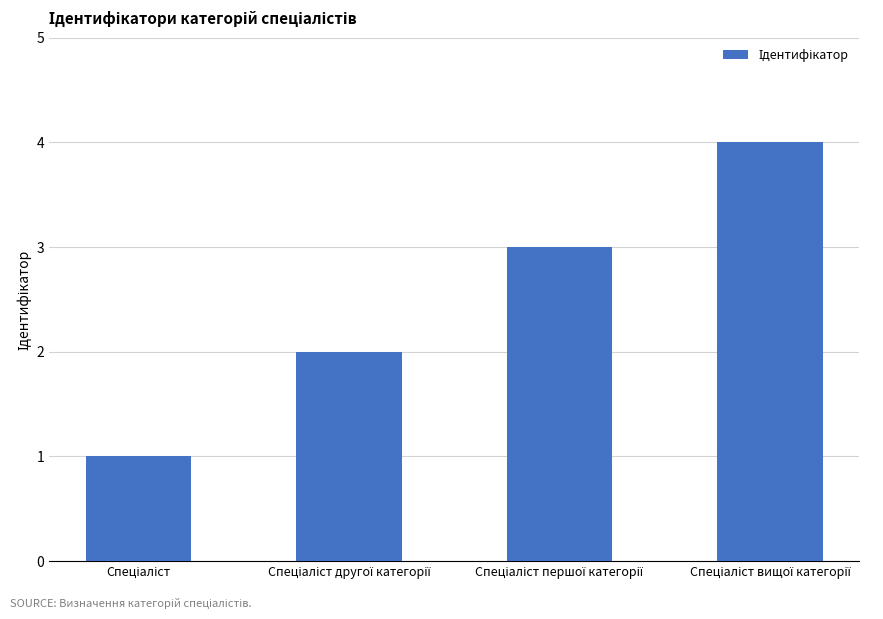

What is the maximum value shown in the chart?

4